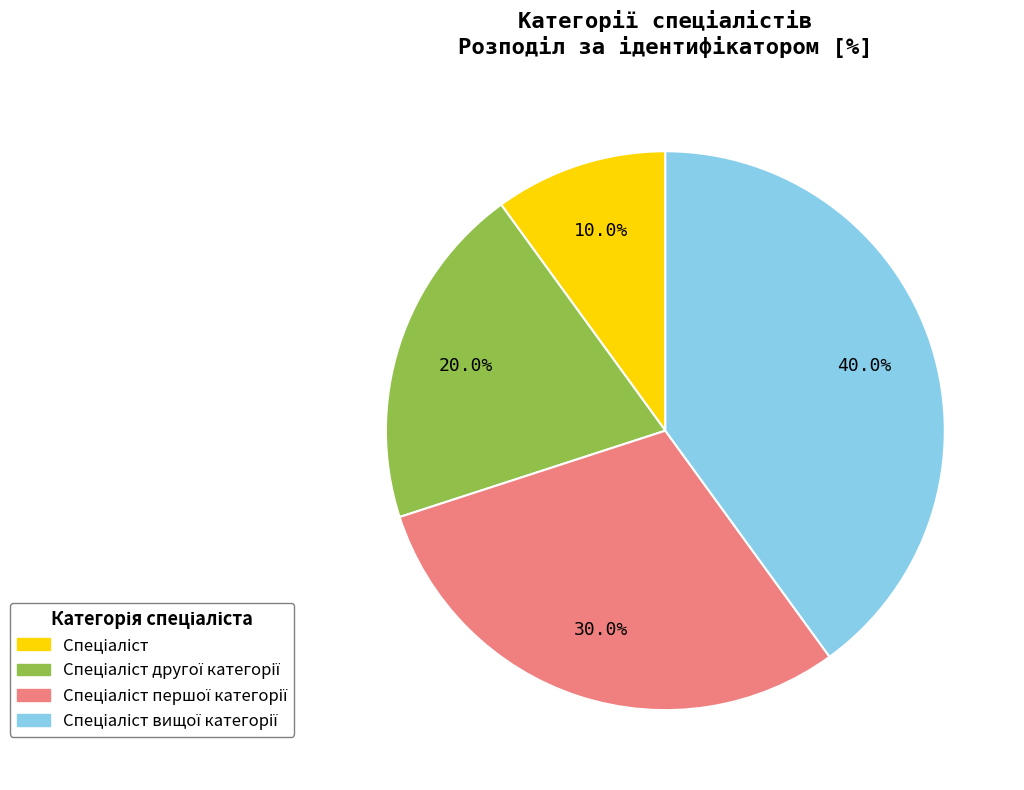

Is there any slice that represents more than half of the pie?

No